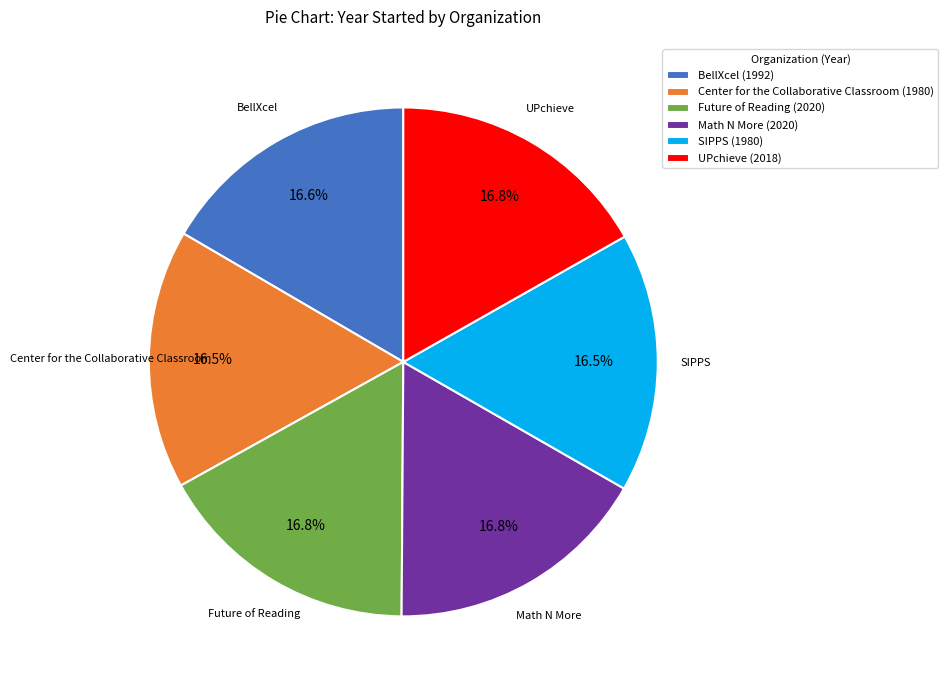

Does Math N More represent more than half of the total?

No